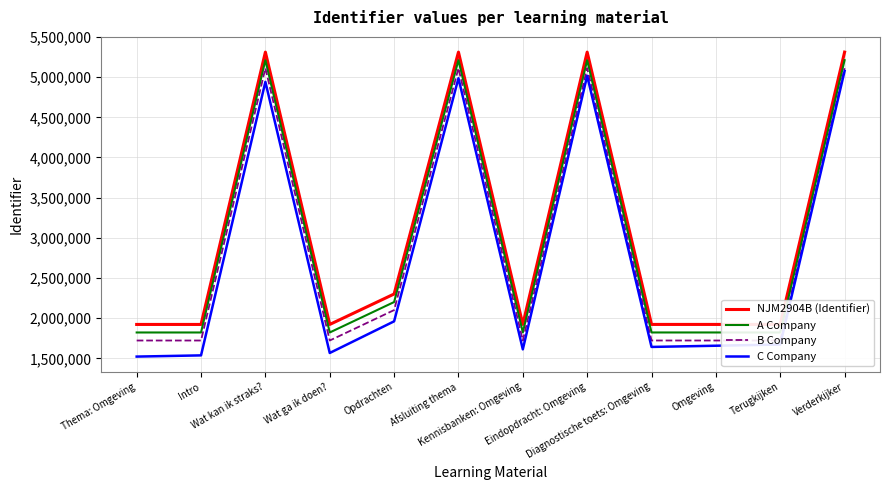

True or false: NJM2904B (Identifier) has a value of 557542 at Terugkijken.

False